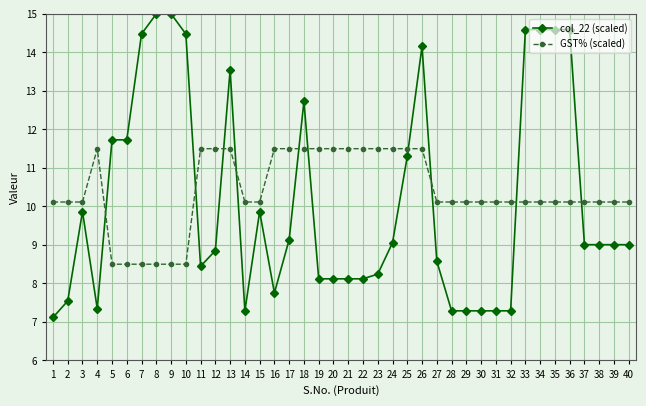

Read the GST% (scaled) value at 14.

10.1